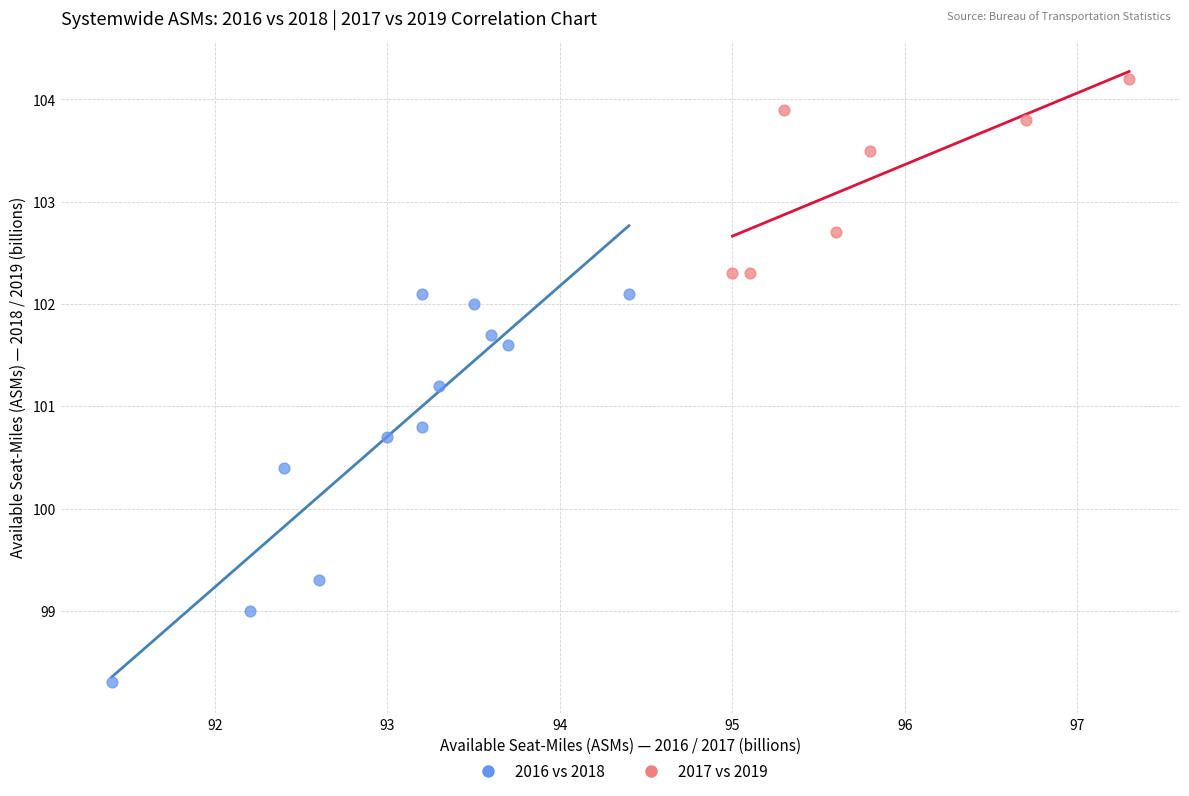

Which series contains the highest Y value?

2017 vs 2019